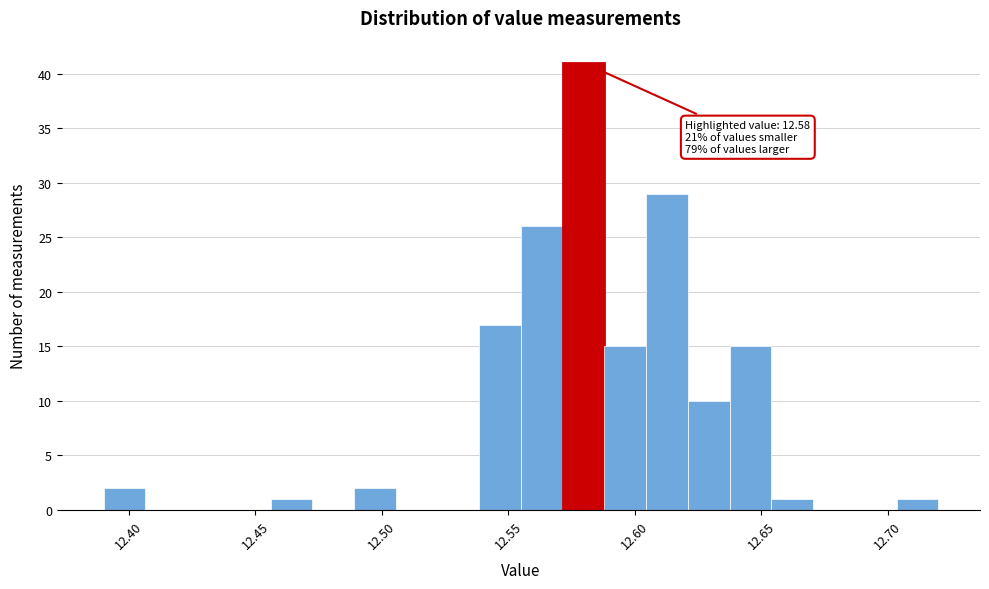

Around what value on the x-axis is the tallest bar? Give the approximate position of its centre, as read against the axis.

12.580